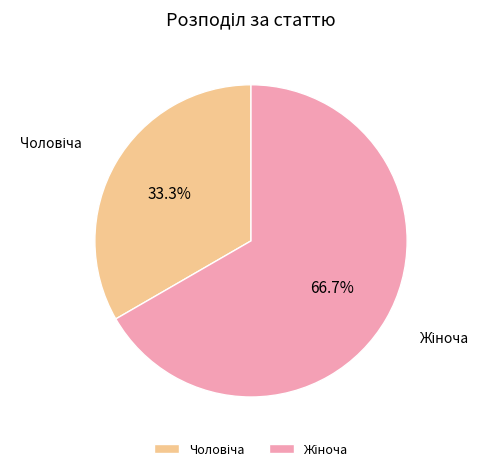

Is there a majority slice in this chart?

Yes